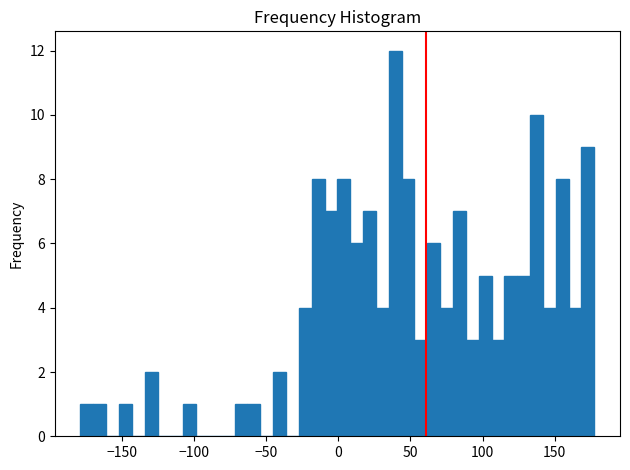

Around what value on the x-axis is the tallest bar? Give the approximate position of its centre, as read against the axis.

40